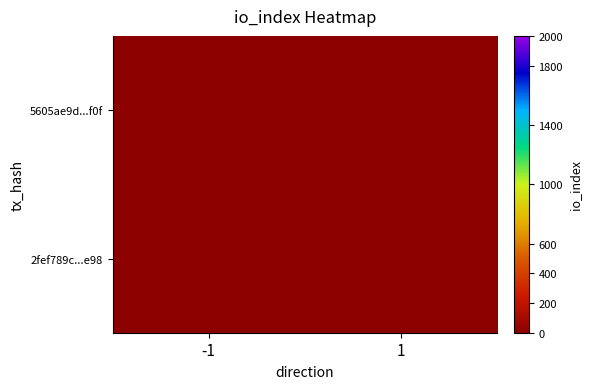

At which category is the sum across all series the highest?

-1